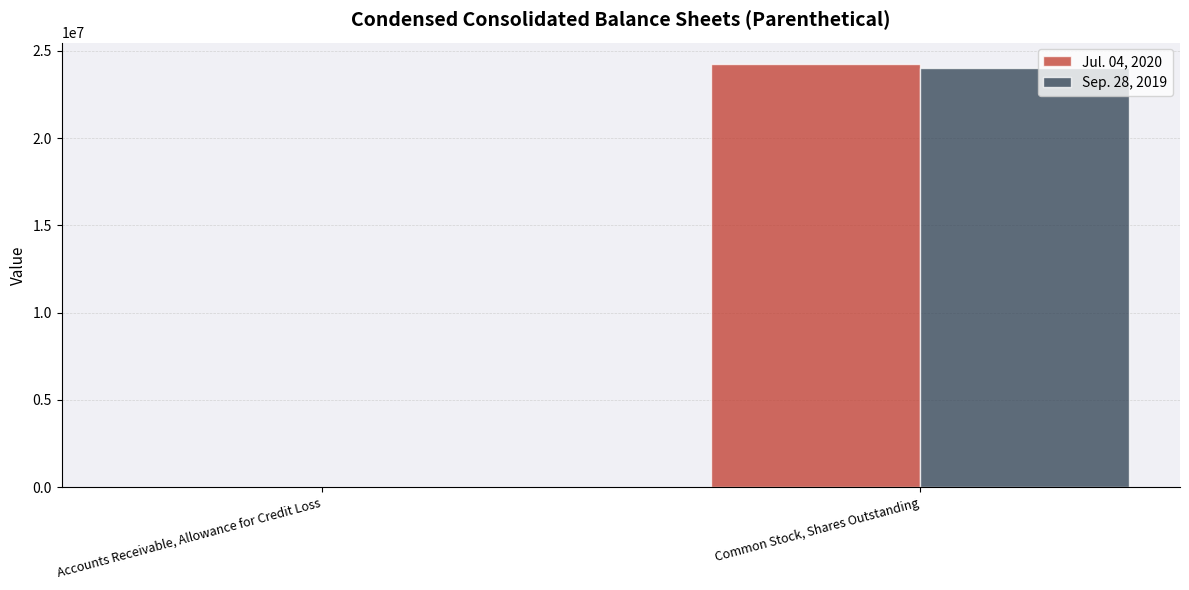

What are all the series names shown in the legend?

Jul. 04, 2020, Sep. 28, 2019